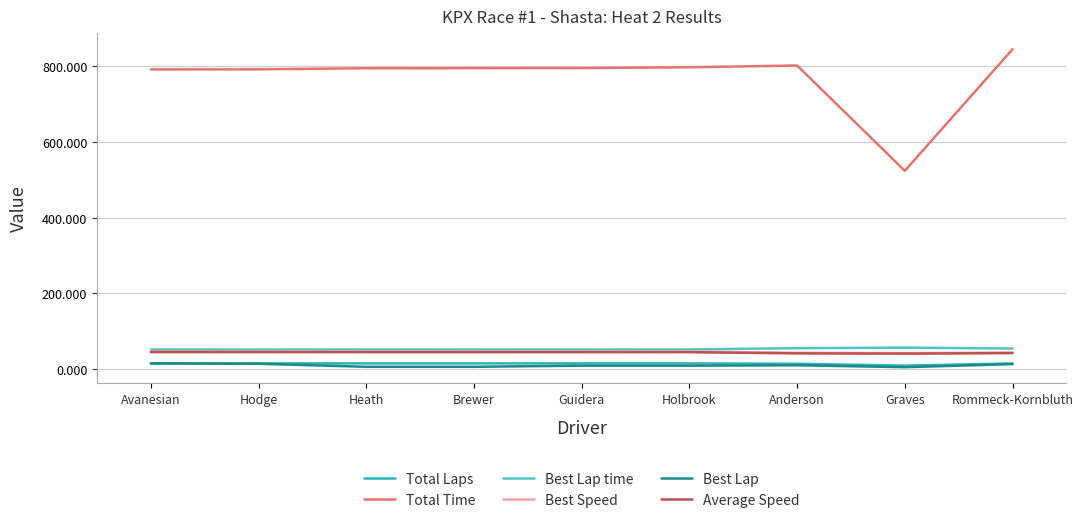

True or false: Best Lap time and Best Lap intersect in this chart.

False